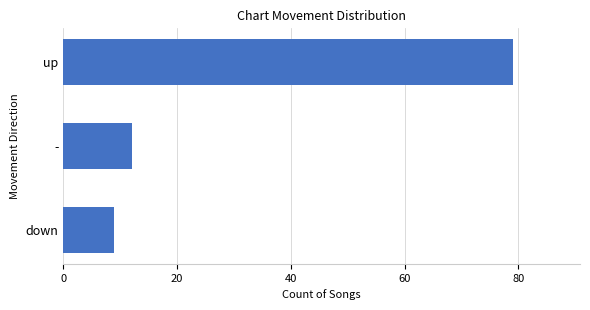

What value does the data have at up, to the nearest 10?

80